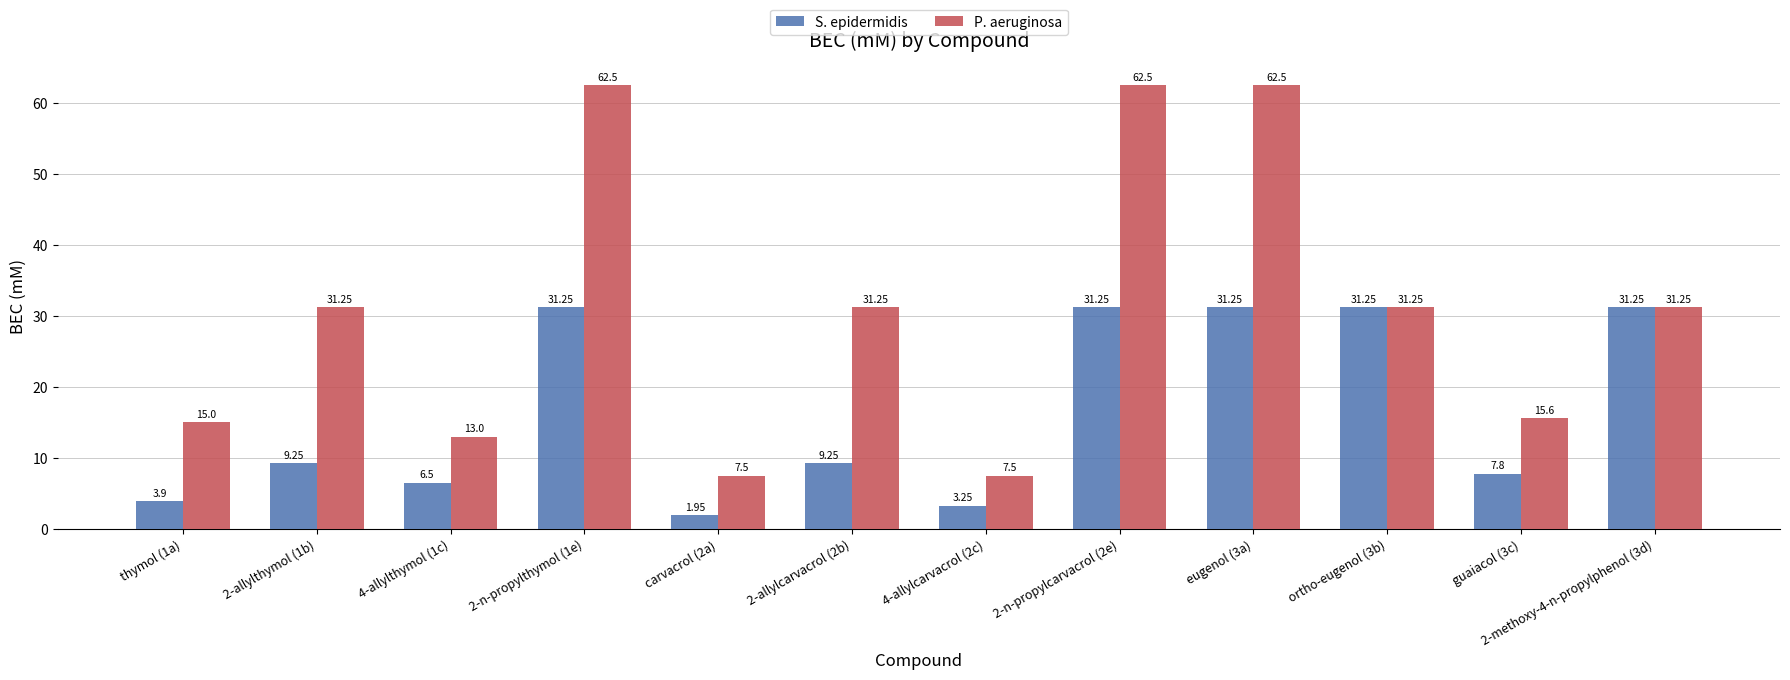

List the series in order of their peak value, highest first.

P. aeruginosa, S. epidermidis